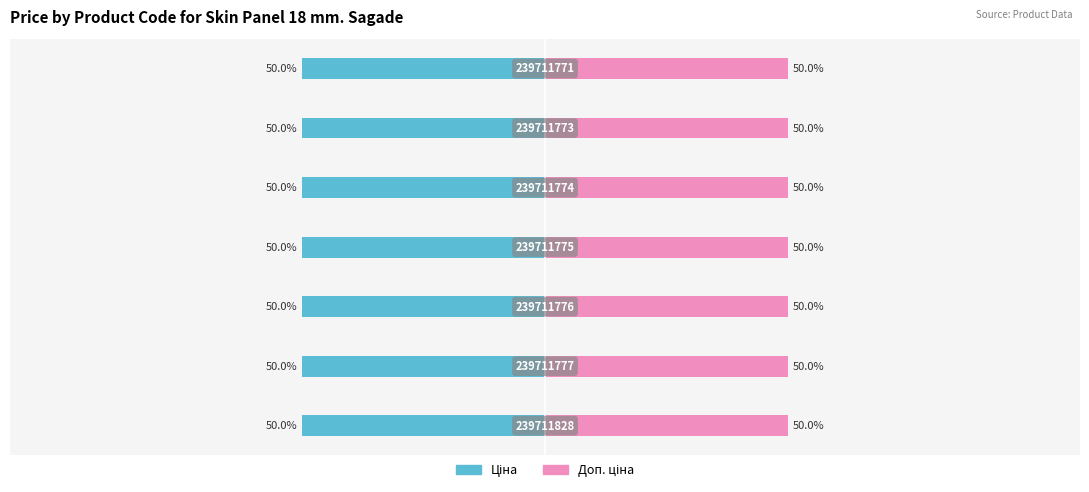

Reading right to left, transcribe all the data shown in this chart.

Ціна: 6=-50.0	5=-50.0	4=-50.0	3=-50.0	2=-50.0	1=-50.0	0=-50.0
Доп. ціна: 6=50.0	5=50.0	4=50.0	3=50.0	2=50.0	1=50.0	0=50.0